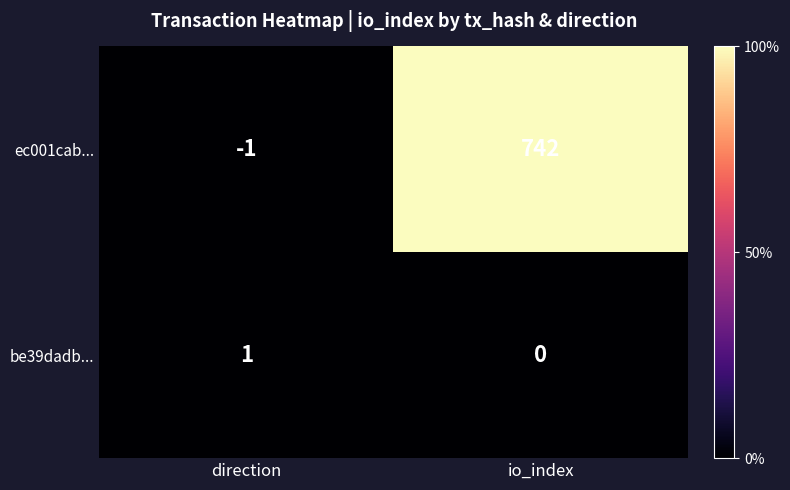

What is the sum of all ec001cab... values?

741